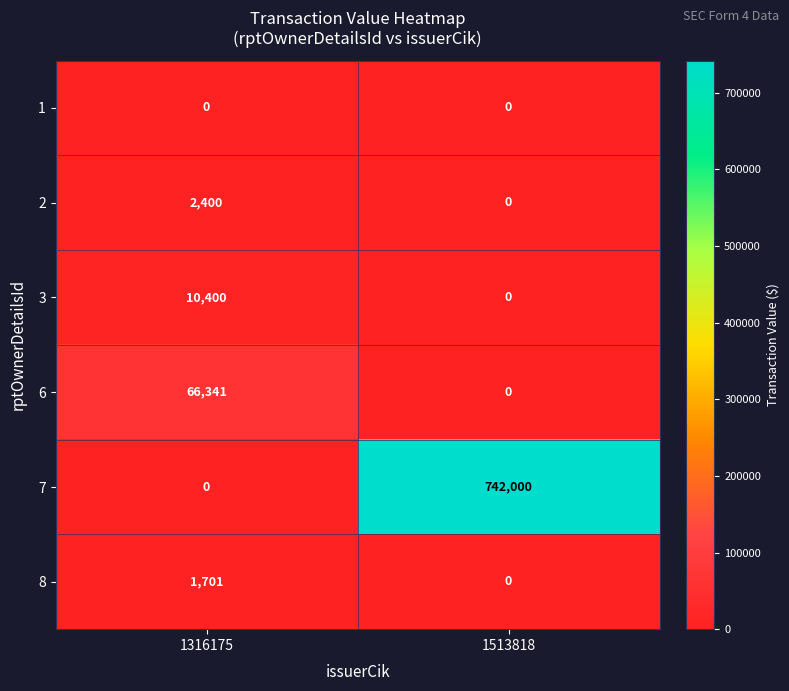

Which series has the largest range (max minus min)?

7